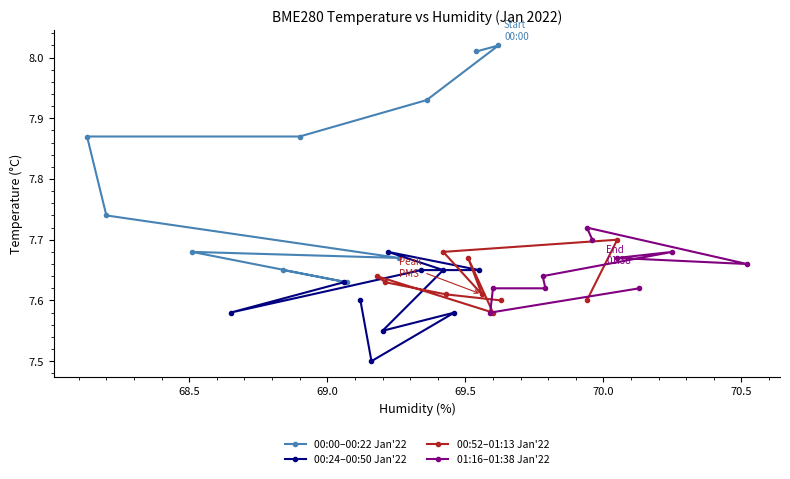

Reading left to right, transcribe all the data shown in this chart.

00:00–00:22 Jan'22: 8.0	8.0	7.9	7.9	7.9	7.7	7.7	7.7	7.6	7.7
00:24–00:50 Jan'22: 7.6	7.6	7.7	7.7	7.7	7.7	7.5	7.6	7.5	7.6
00:52–01:13 Jan'22: 7.6	7.6	7.6	7.6	7.6	7.7	7.6	7.7	7.7	7.6
01:16–01:38 Jan'22: 7.6	7.6	7.6	7.6	7.6	7.7	7.7	7.7	7.7	7.7